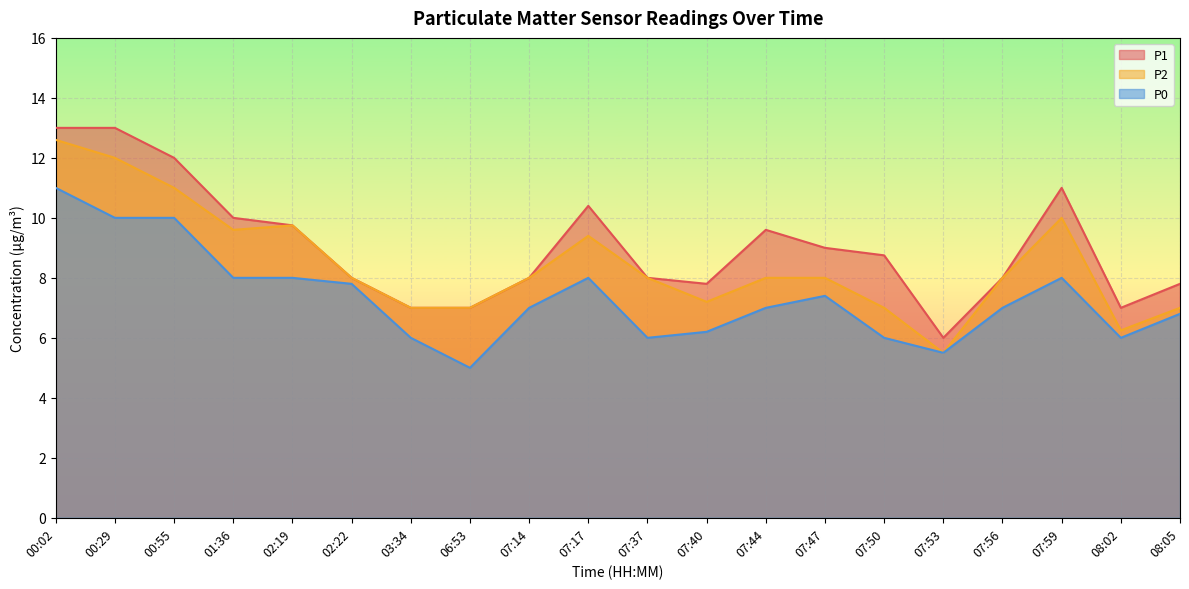

Which category has the highest value across all series?

00:02